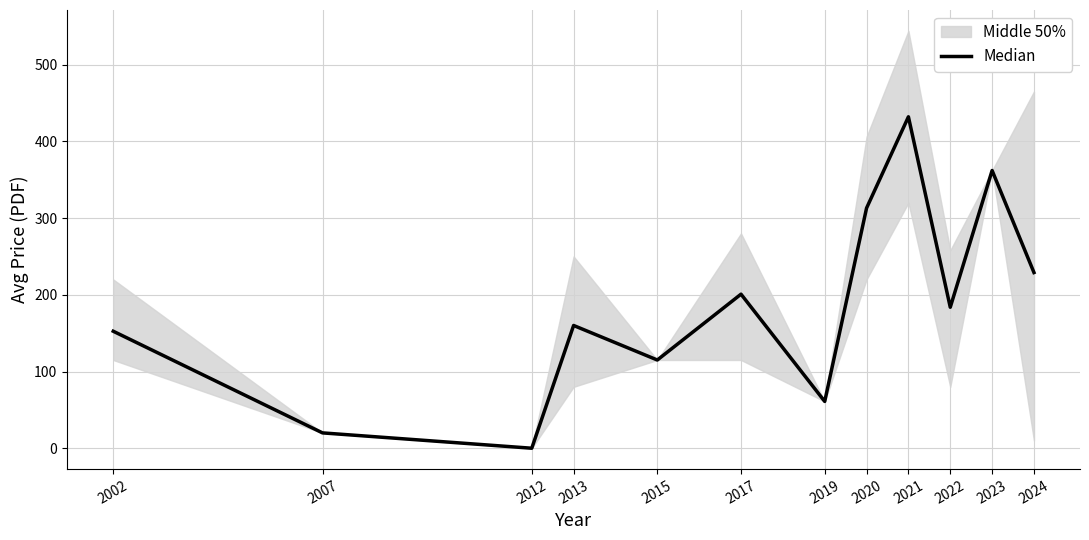

What is the greatest value displayed?

432.0